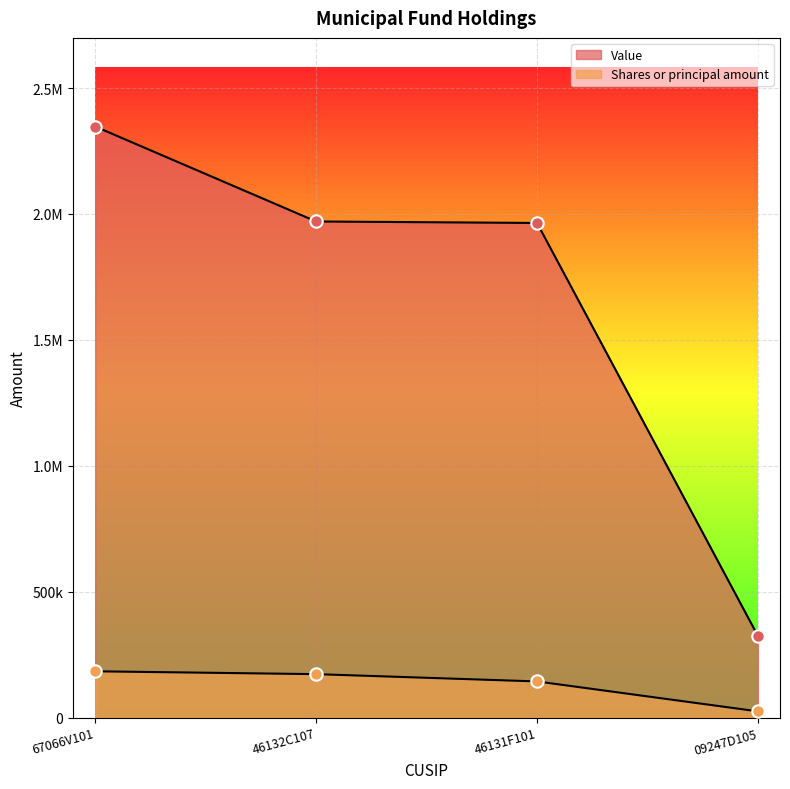

At how many categories does at least one series exceed 344228?

3